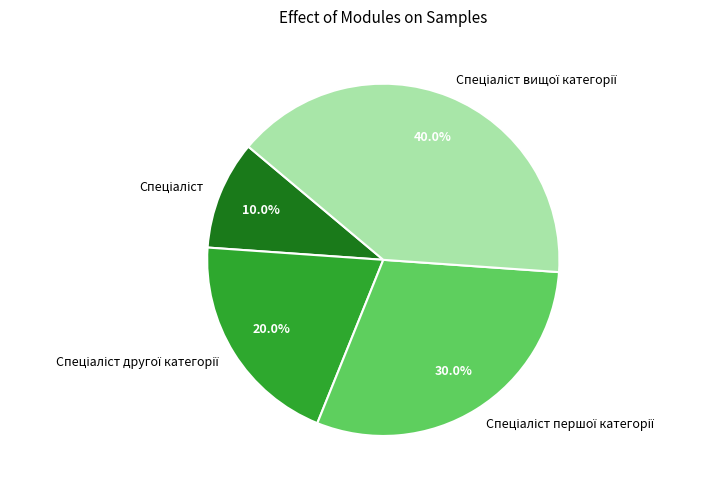

To the nearest percent, what is the difference between the largest and smallest slice percentages?

30%